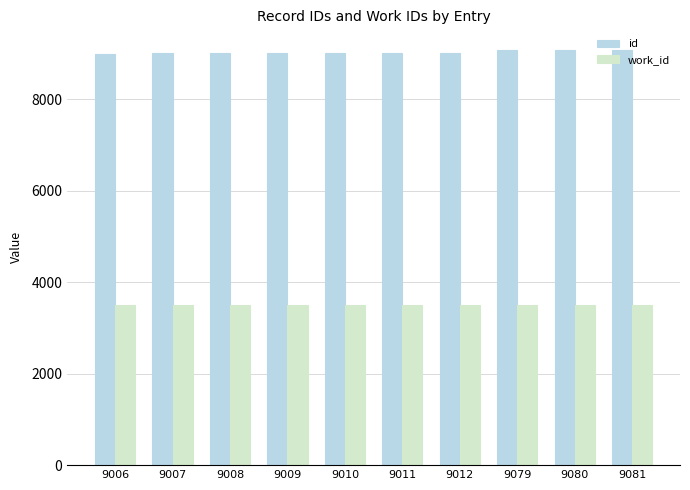

What is the minimum value shown in the chart?

3506